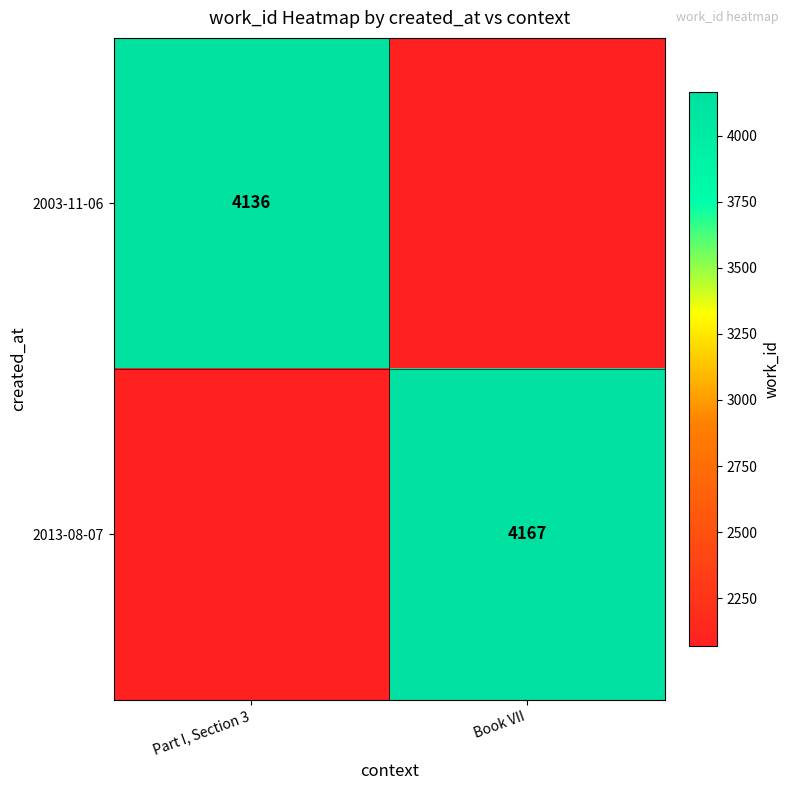

The 2003-11-06 series shows 937 at Part I, Section 3. True or false?

False